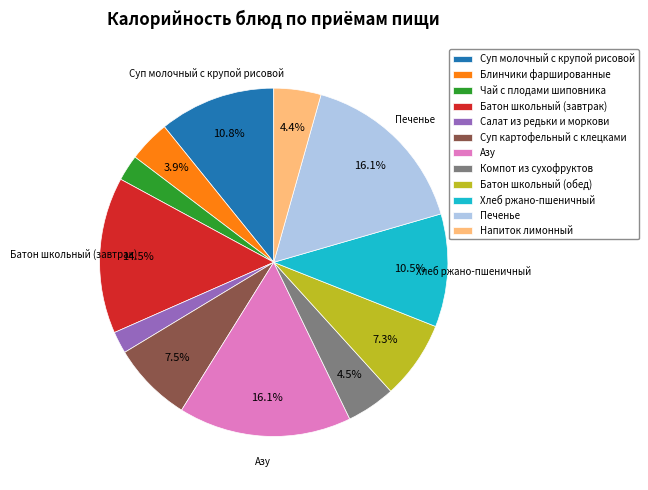

To the nearest percent, what is the average slice percentage?

8%